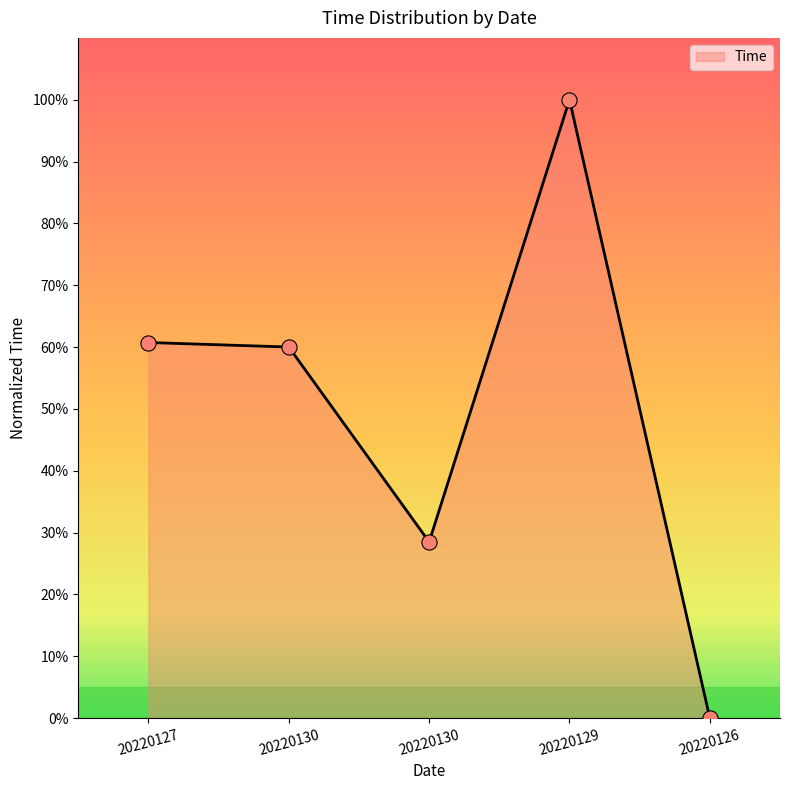

Between 20220126 and 20220127, which is larger?

20220127